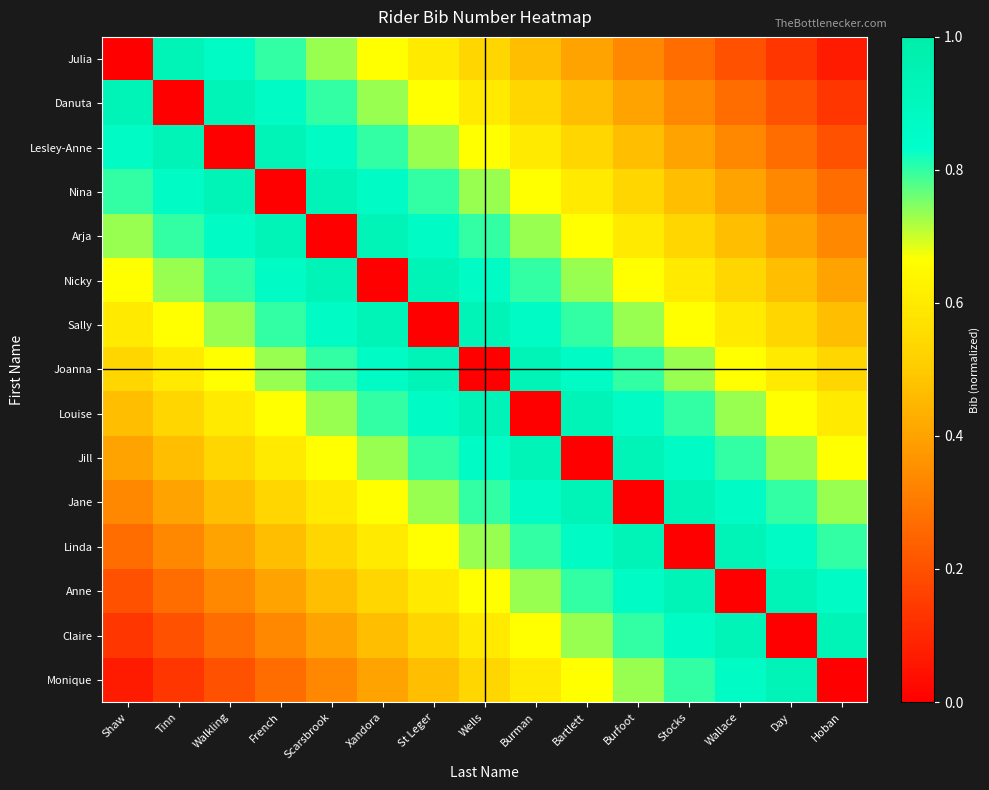

Which series changed the most between Shaw and Tinn?

Julia